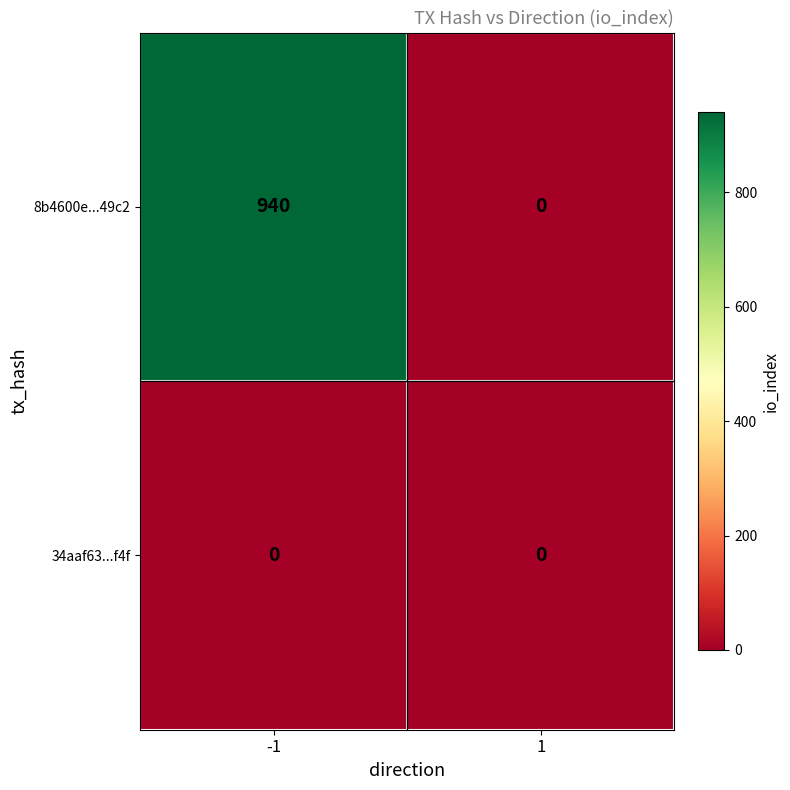

Reading left to right, transcribe all the data shown in this chart.

8b4600e...49c2: -1=940	1=0
34aaf63...f4f: -1=0	1=0